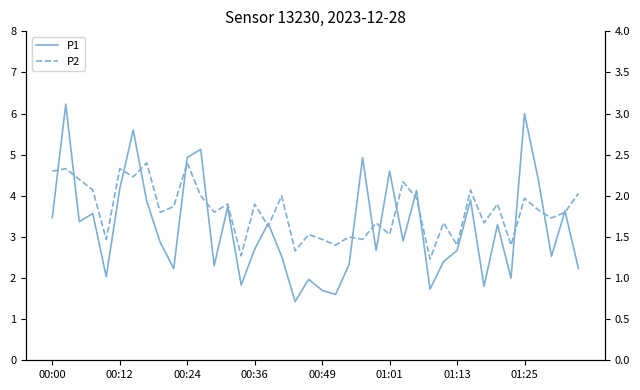

The value of P1 at 21 is 0.8. True or false?

False